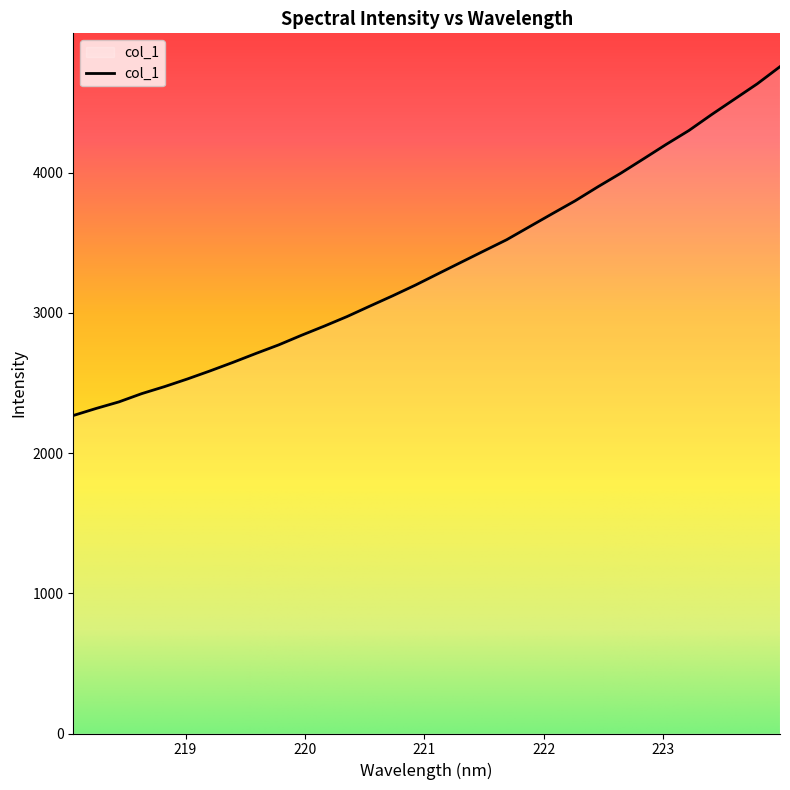

What is the minimum value shown in the chart?

2267.8